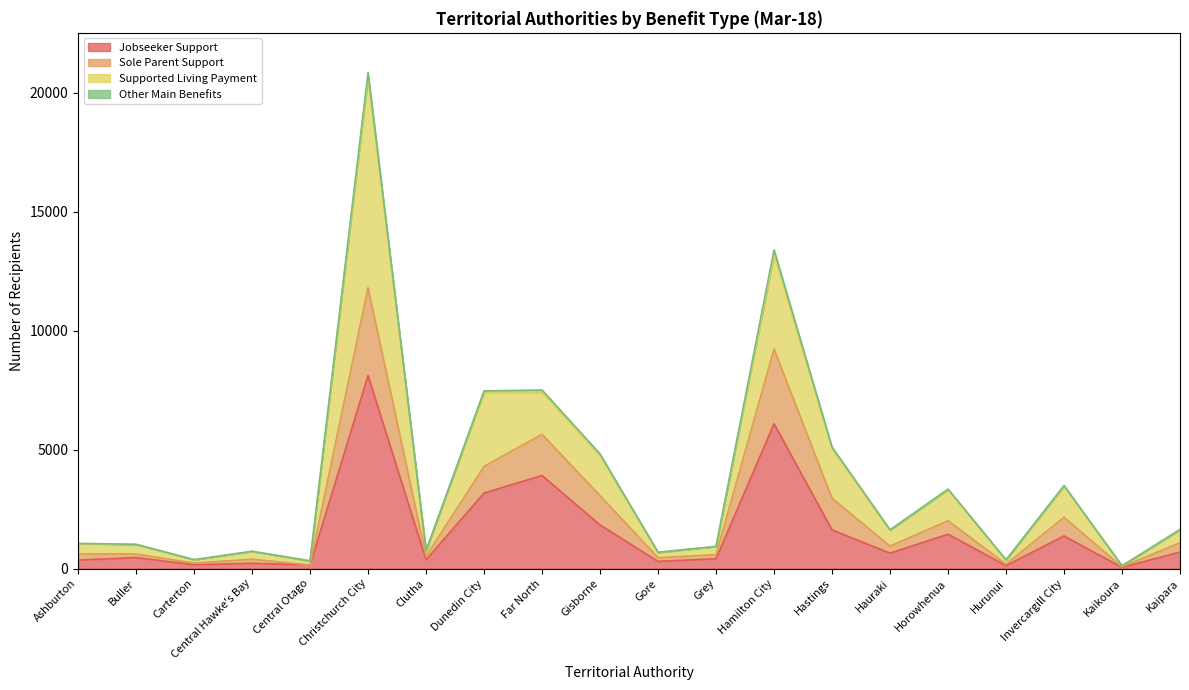

Where does the Jobseeker Support series first go above 650?

Christchurch City